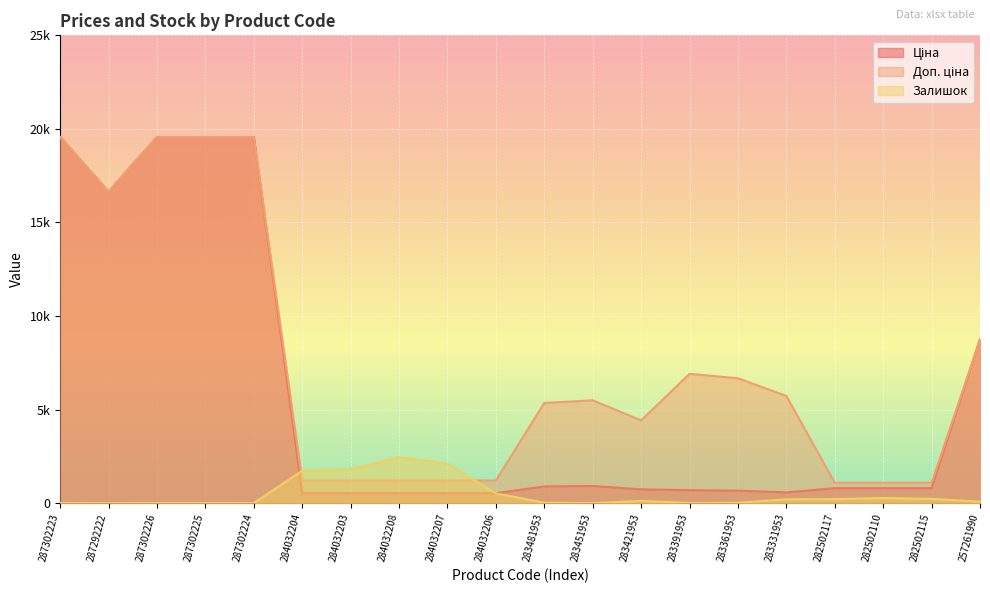

What is the smallest value displayed?

1.0